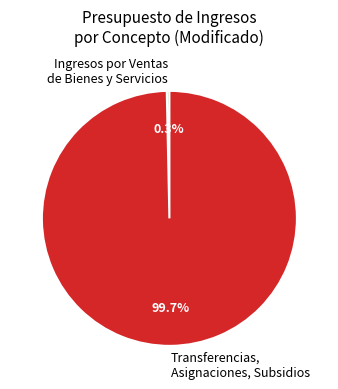

To the nearest percent, what portion does Transferencias, Asignaciones, Subsidios represent?

100%